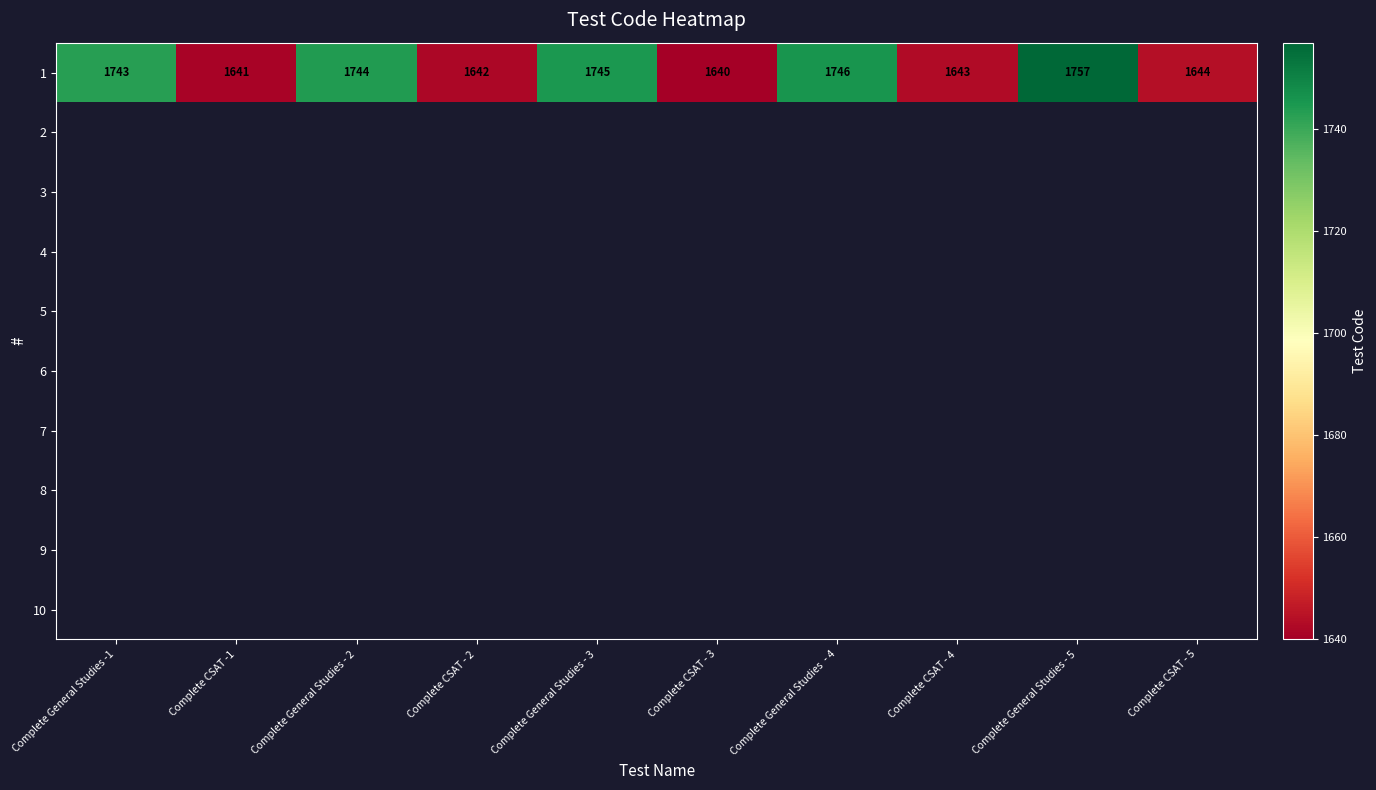

The 1 series shows 2460 at Complete CSAT - 5. True or false?

False